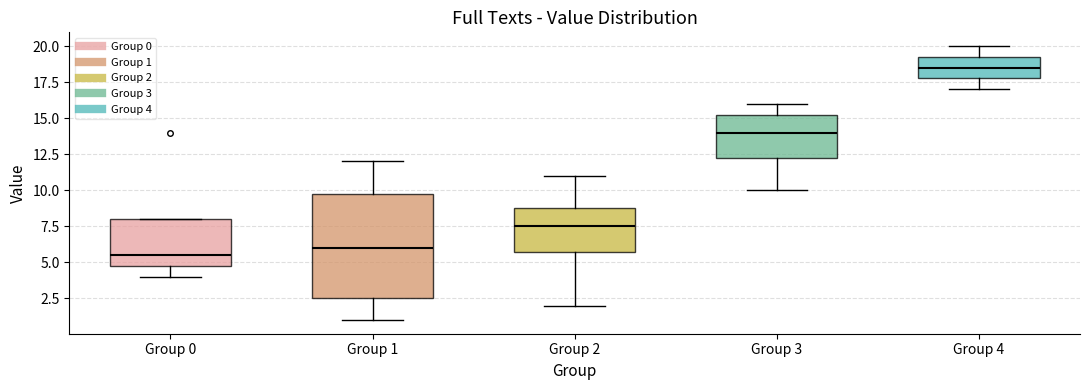

Where does the median line of the box for Group 1 sit on the y-axis? The values are not printed on the chart, so give them approximately, as read against the axis.

6.0